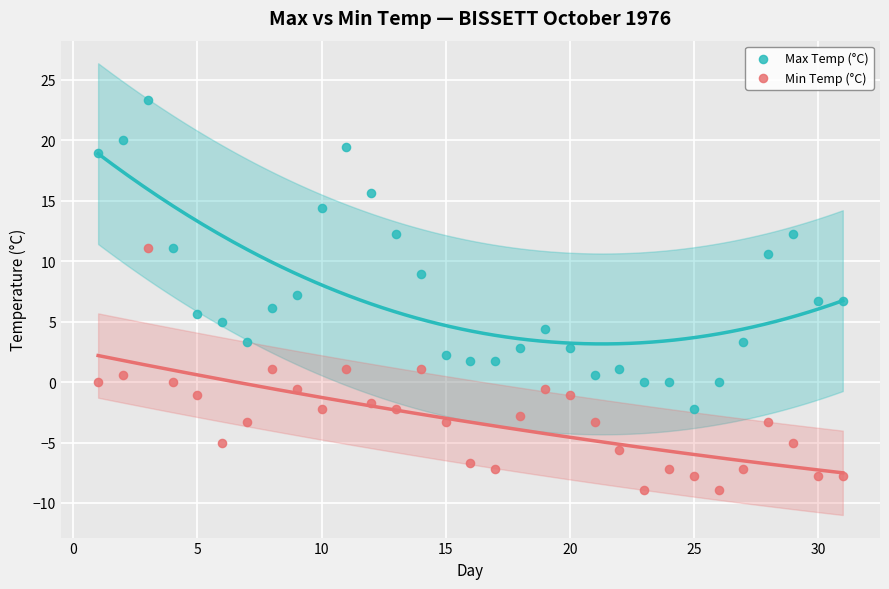

Which series reaches the minimum Y coordinate?

Min Temp (°C)